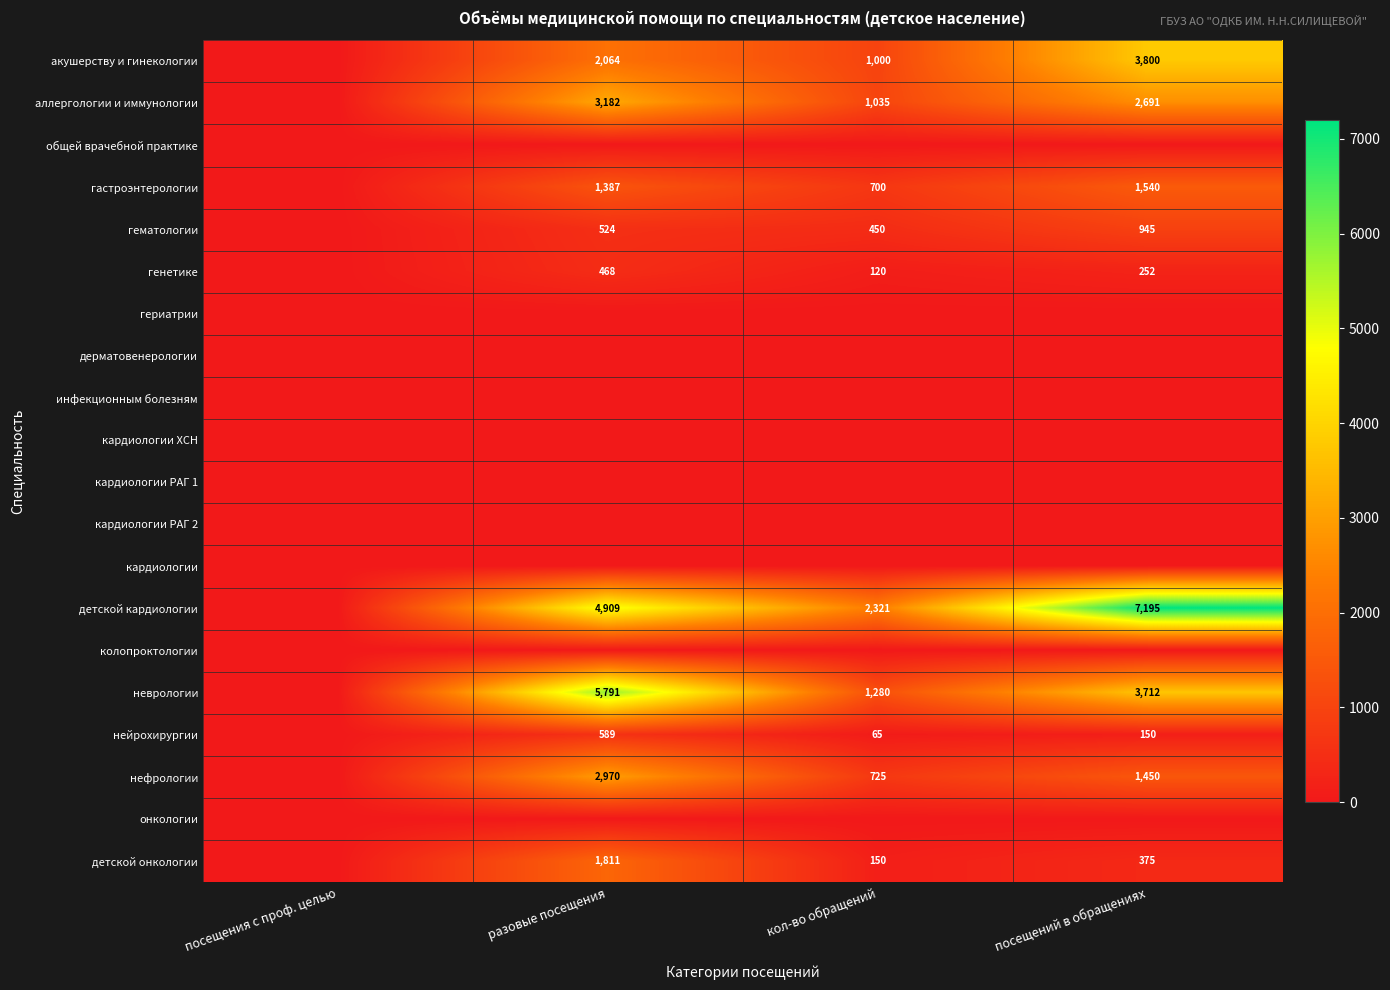

Is it true that детской кардиологии equals 11641 at посещений в обращениях?

False